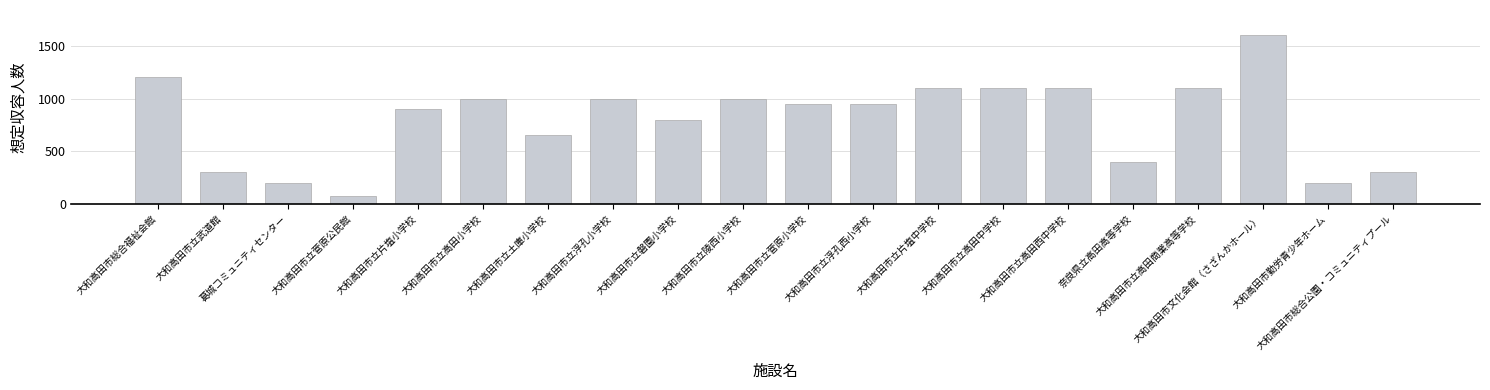

The chart shows a value of 400 at 奈良県立高田高等学校. True or false?

True